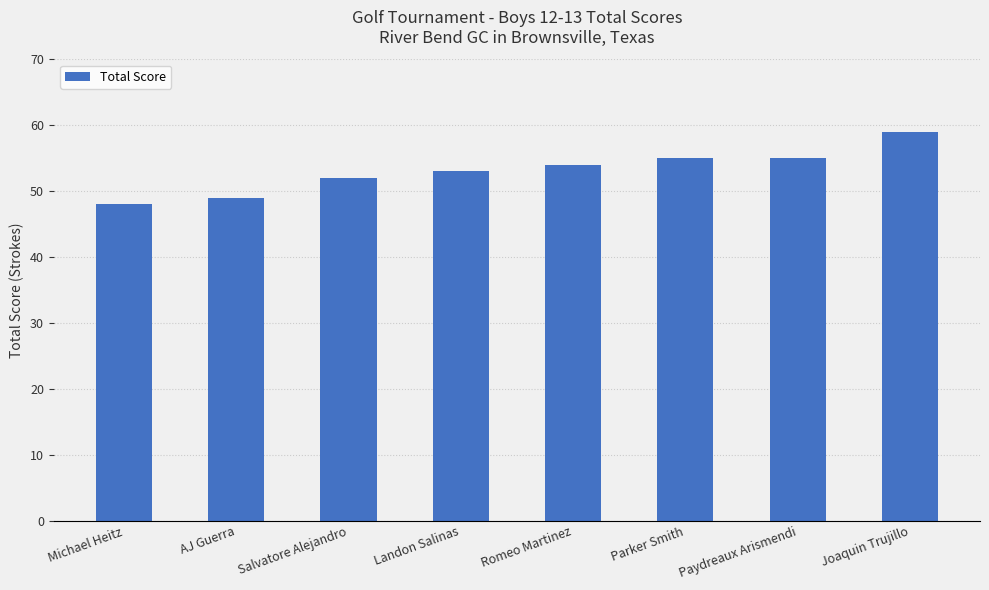

Which category has the lowest value across all series?

Michael Heitz